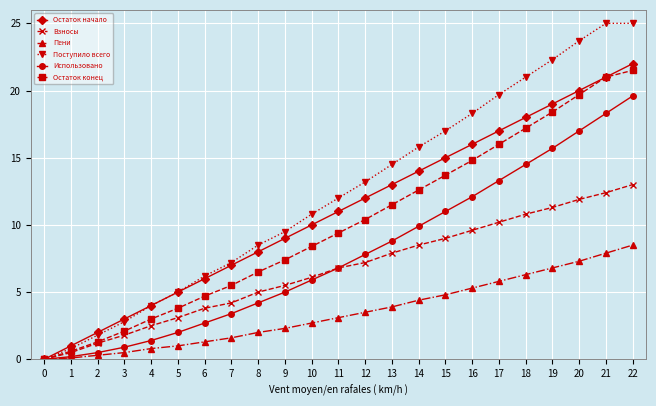

How many data points does each series have?

23